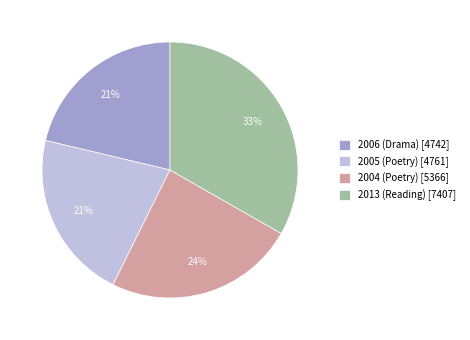

Which category has the biggest portion of the pie?

2013 (Reading)